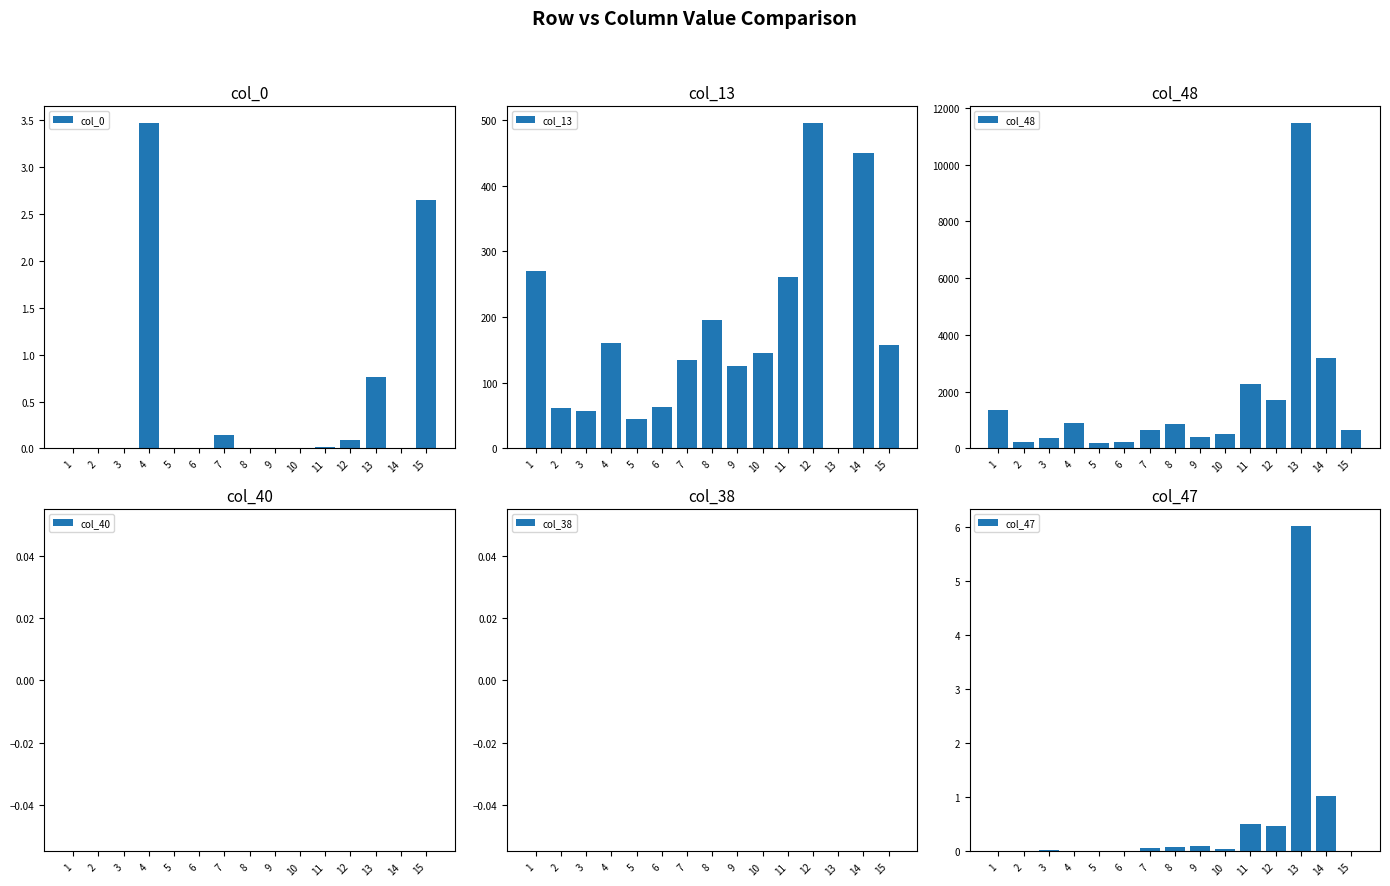

Which series changed the most between 7 and 14?

col_48